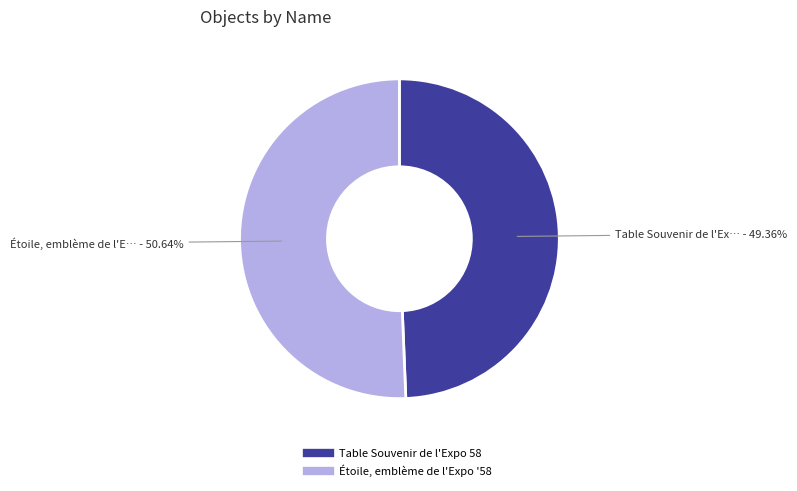

To the nearest percent, what percentage of the pie is Étoile, emblème de l'Expo '58?

51%